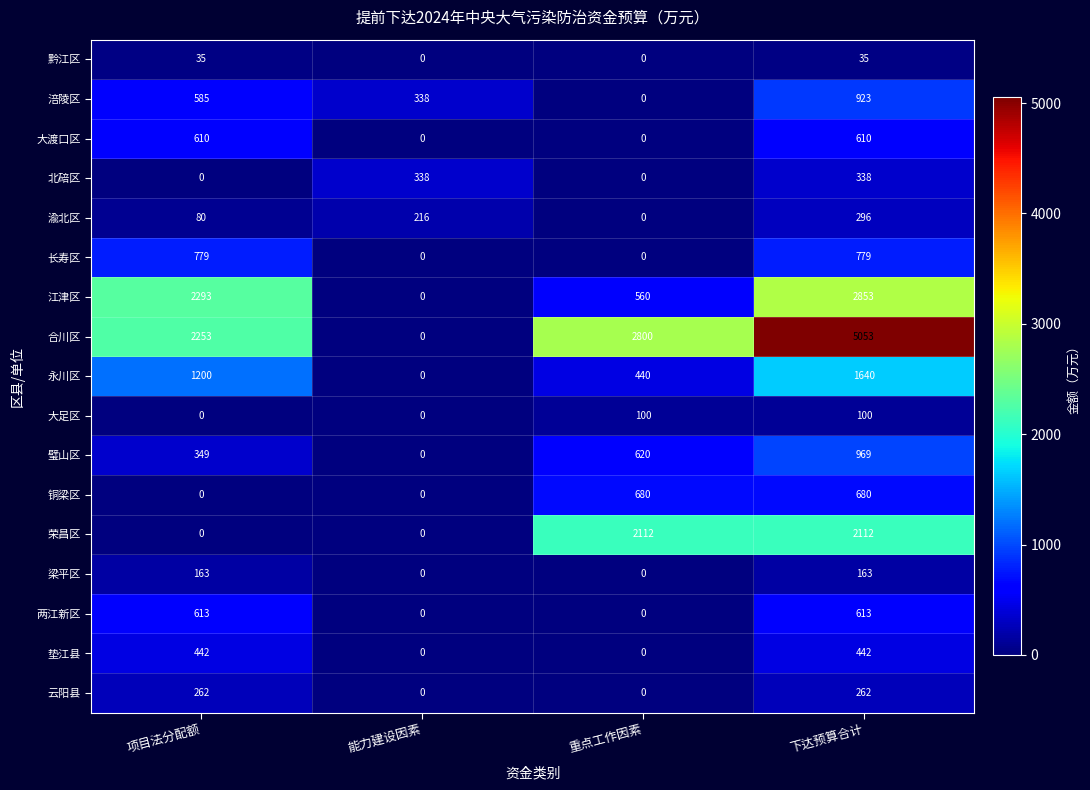

Where is 渝北区 nearest to the value 148?

项目法分配额